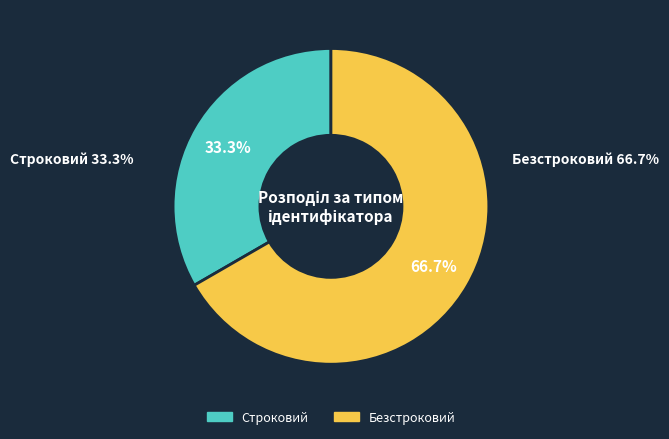

What percentage is the Безстроковий slice, to the nearest percent?

67%